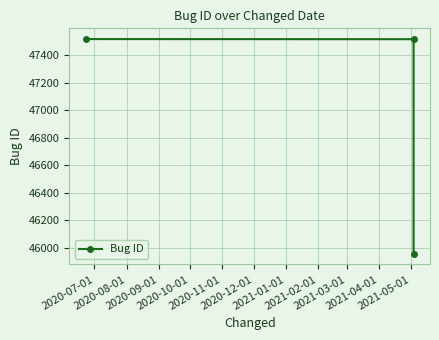

What is the value of the 3rd point from the left?

45957